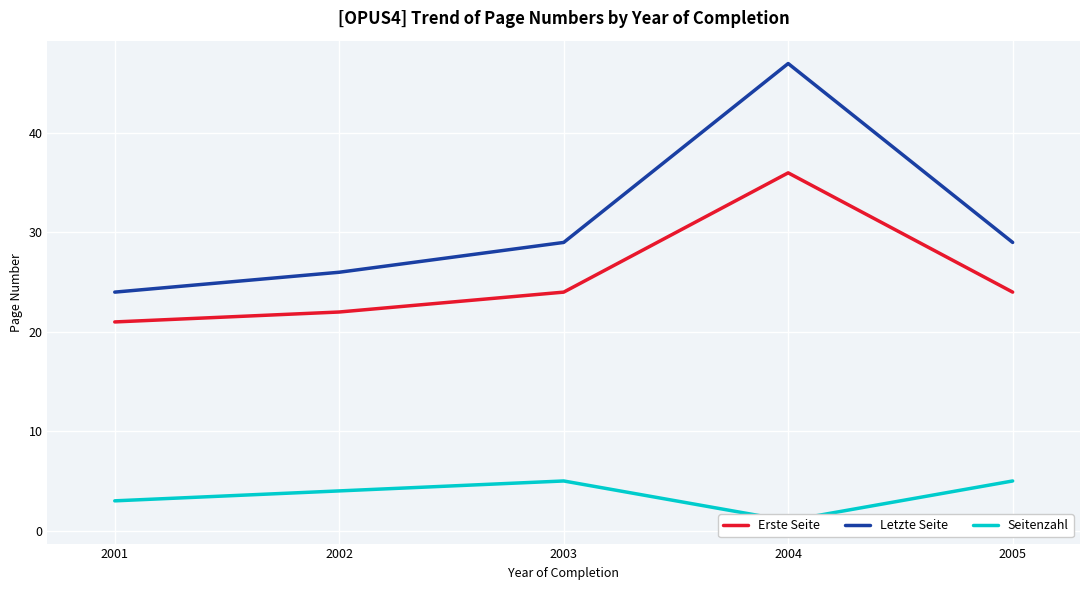

What are all the series names shown in the legend?

Erste Seite, Letzte Seite, Seitenzahl